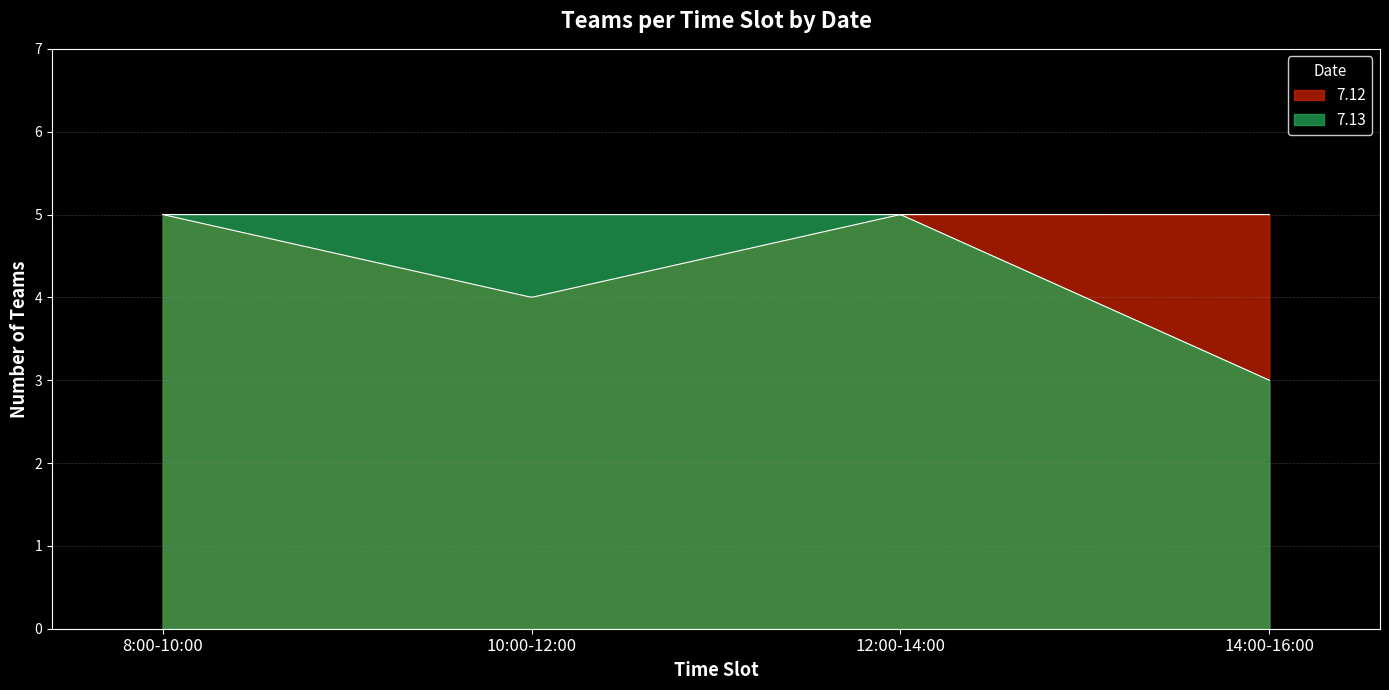

Reading left to right, what are all the values shown in this chart?

7.12: 5	4	5	5
7.13: 5	5	5	3